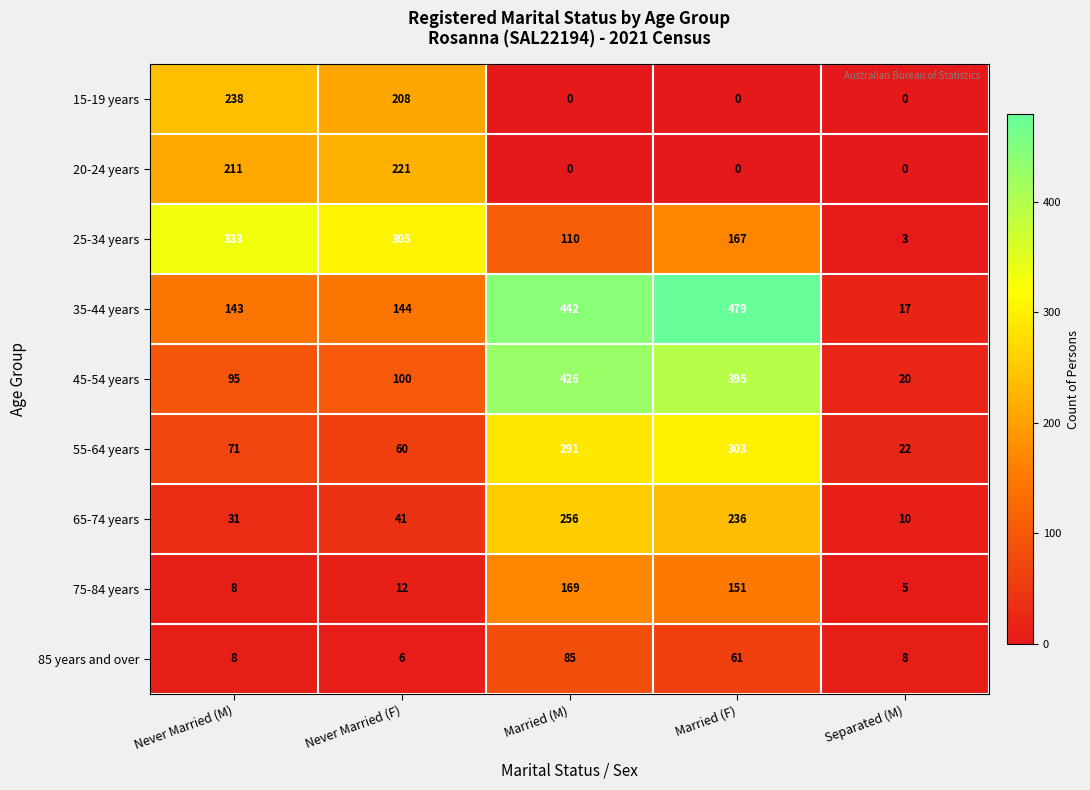

What is the difference between the highest and lowest values at Never Married (F)?

299